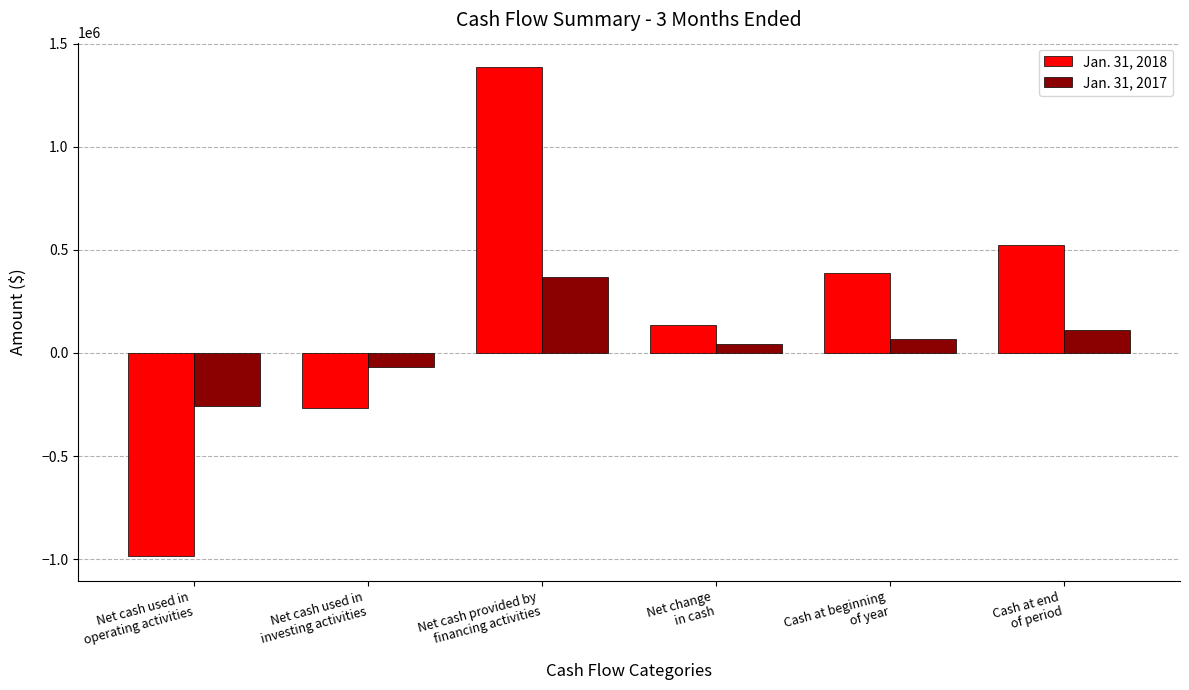

Which category has the highest value across all series?

Net cash provided by
financing activities